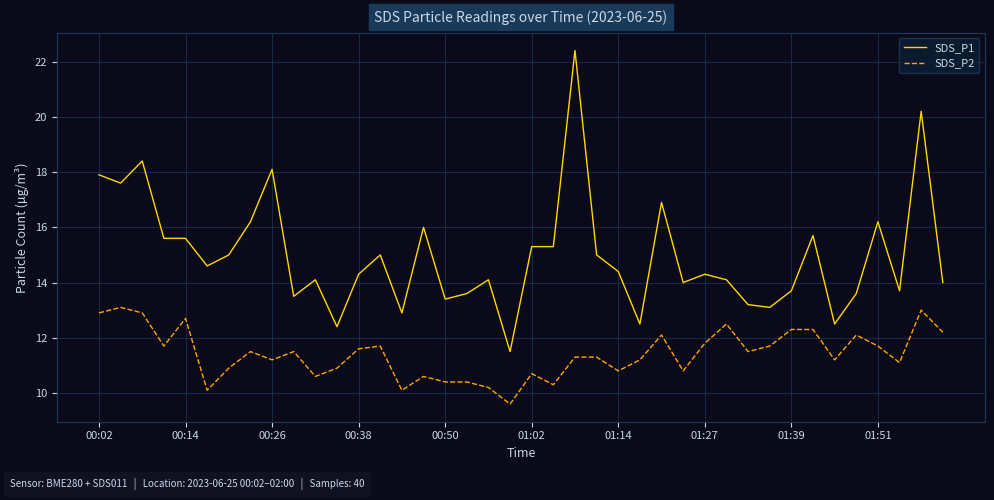

What is the maximum value for SDS_P2?

13.1